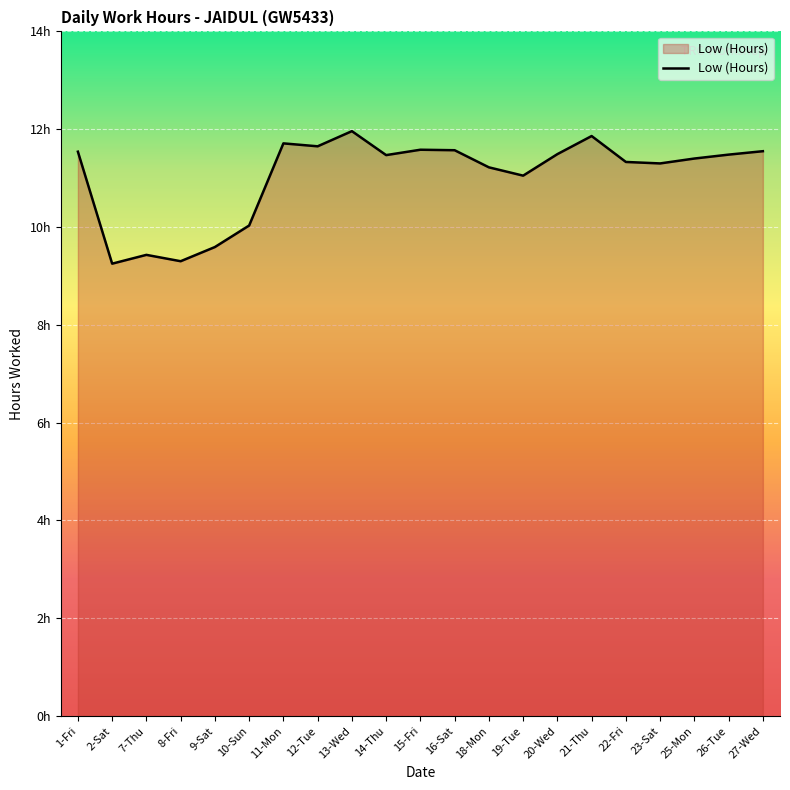

Where is the first local minimum?

2-Sat